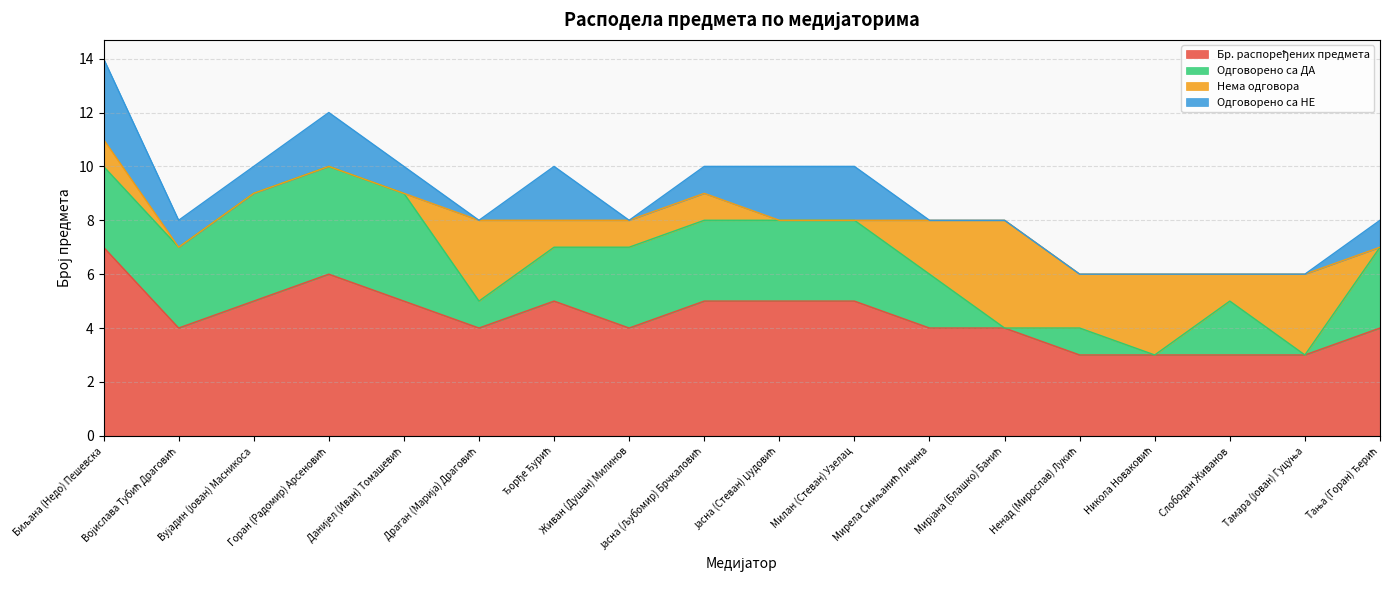

Reading left to right, what are all the values shown in this chart?

Бр. распоређених предмета: Биљана (Недо) Пешевска=7	Војислава Тубић Драговић=4	Вујадин (Јован) Масникоса=5	Горан (Радомир) Арсеновић=6	Данијел (Иван) Томашевић=5	Драган (Марија) Драговић=4	Ђорђе Ђурић=5	Живан (Душан) Милинов=4	Јасна (Љубомир) Брчкаловић=5	Јасна (Стеван) Џудовић=5	Милан (Стеван) Узелац=5	Мирела Смиљанић Личина=4	Мирјана (Блашко) Банић=4	Ненад (Мирослав) Лукић=3	Никола Новаковић=3	Слободан Живанов=3	Тамара (Јован) Гуцуња=3	Тања (Горан) Ђерић=4
Одговорено са ДА: Биљана (Недо) Пешевска=3	Војислава Тубић Драговић=3	Вујадин (Јован) Масникоса=4	Горан (Радомир) Арсеновић=4	Данијел (Иван) Томашевић=4	Драган (Марија) Драговић=1	Ђорђе Ђурић=2	Живан (Душан) Милинов=3	Јасна (Љубомир) Брчкаловић=3	Јасна (Стеван) Џудовић=3	Милан (Стеван) Узелац=3	Мирела Смиљанић Личина=2	Мирјана (Блашко) Банић=0	Ненад (Мирослав) Лукић=1	Никола Новаковић=0	Слободан Живанов=2	Тамара (Јован) Гуцуња=0	Тања (Горан) Ђерић=3
Нема одговора: Биљана (Недо) Пешевска=1	Војислава Тубић Драговић=0	Вујадин (Јован) Масникоса=0	Горан (Радомир) Арсеновић=0	Данијел (Иван) Томашевић=0	Драган (Марија) Драговић=3	Ђорђе Ђурић=1	Живан (Душан) Милинов=1	Јасна (Љубомир) Брчкаловић=1	Јасна (Стеван) Џудовић=0	Милан (Стеван) Узелац=0	Мирела Смиљанић Личина=2	Мирјана (Блашко) Банић=4	Ненад (Мирослав) Лукић=2	Никола Новаковић=3	Слободан Живанов=1	Тамара (Јован) Гуцуња=3	Тања (Горан) Ђерић=0
Одговорено са НЕ: Биљана (Недо) Пешевска=3	Војислава Тубић Драговић=1	Вујадин (Јован) Масникоса=1	Горан (Радомир) Арсеновић=2	Данијел (Иван) Томашевић=1	Драган (Марија) Драговић=0	Ђорђе Ђурић=2	Живан (Душан) Милинов=0	Јасна (Љубомир) Брчкаловић=1	Јасна (Стеван) Џудовић=2	Милан (Стеван) Узелац=2	Мирела Смиљанић Личина=0	Мирјана (Блашко) Банић=0	Ненад (Мирослав) Лукић=0	Никола Новаковић=0	Слободан Живанов=0	Тамара (Јован) Гуцуња=0	Тања (Горан) Ђерић=1